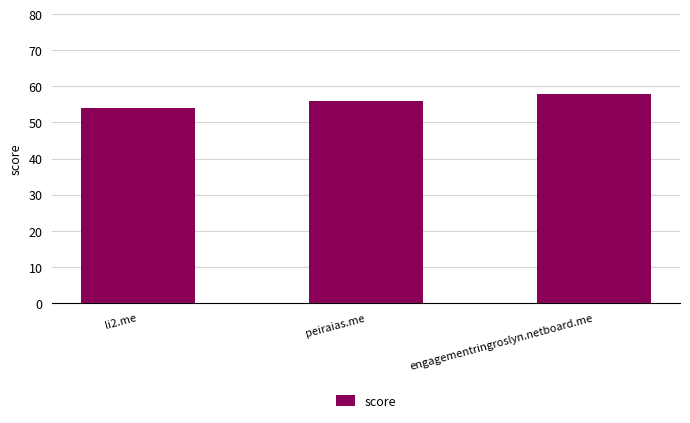

How many bars are there in total?

3